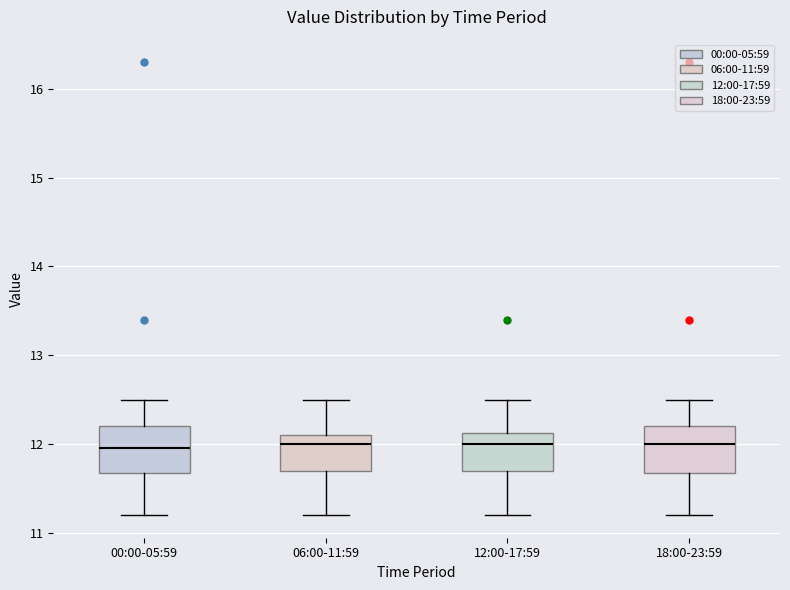

Reading left to right, read every box against the y-axis: the position of its median line, the range the box covers, and the ends of its whiskers. The values are not printed on the chart, so give them approximately, as read against the axis.

00:00-05:59: median 12.0, box 11.7 to 12.2, whiskers 11.2 to 12.5
06:00-11:59: median 12.0, box 11.7 to 12.1, whiskers 11.2 to 12.5
12:00-17:59: median 12.0, box 11.7 to 12.1, whiskers 11.2 to 12.5
18:00-23:59: median 12.0, box 11.7 to 12.2, whiskers 11.2 to 12.5